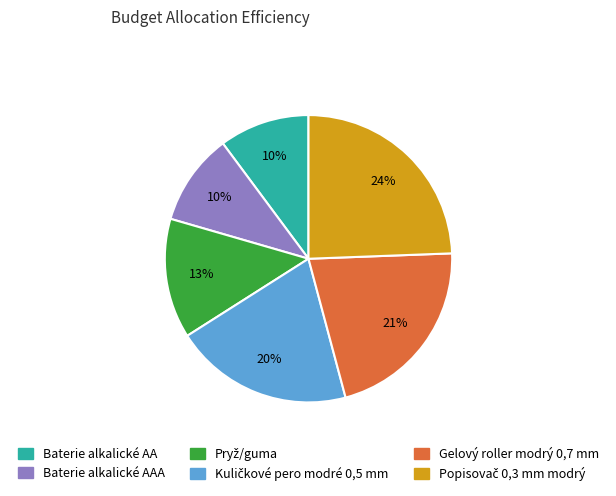

To the nearest percent, what is the difference between the largest and smallest slice percentages?

14%